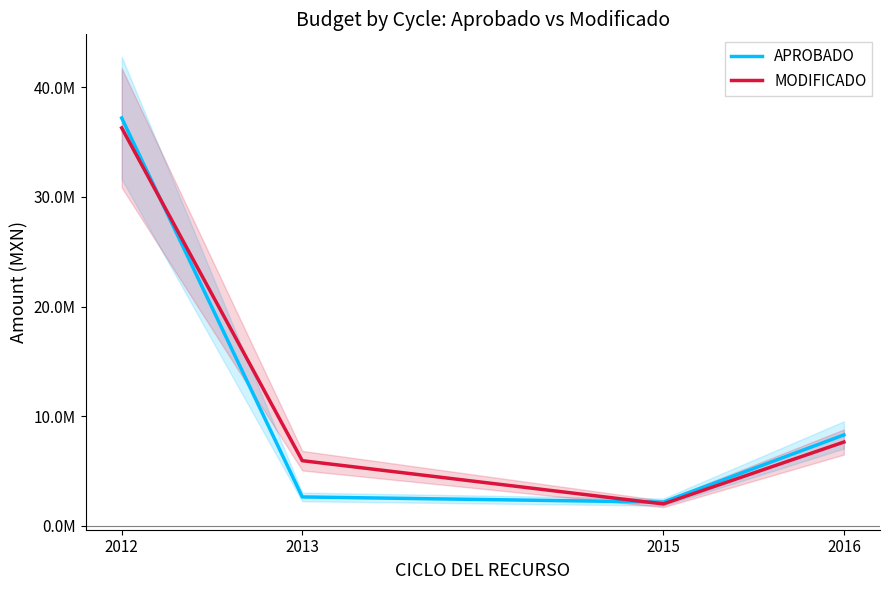

What is the spread (max minus min) of values at 2016?

650685.0